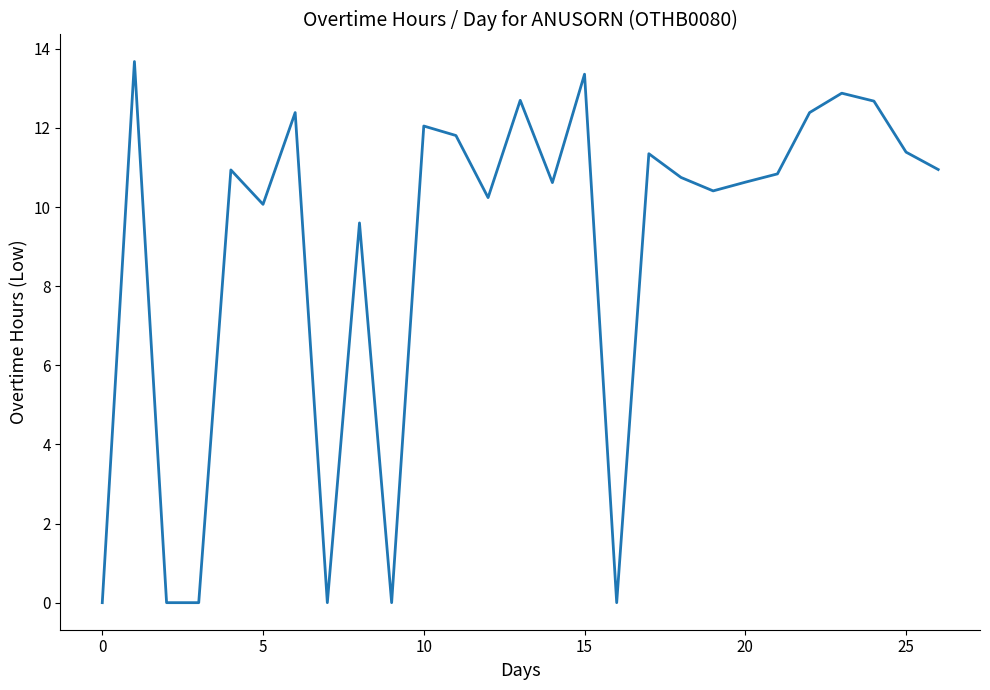

What is the difference between the maximum and minimum values?

13.7